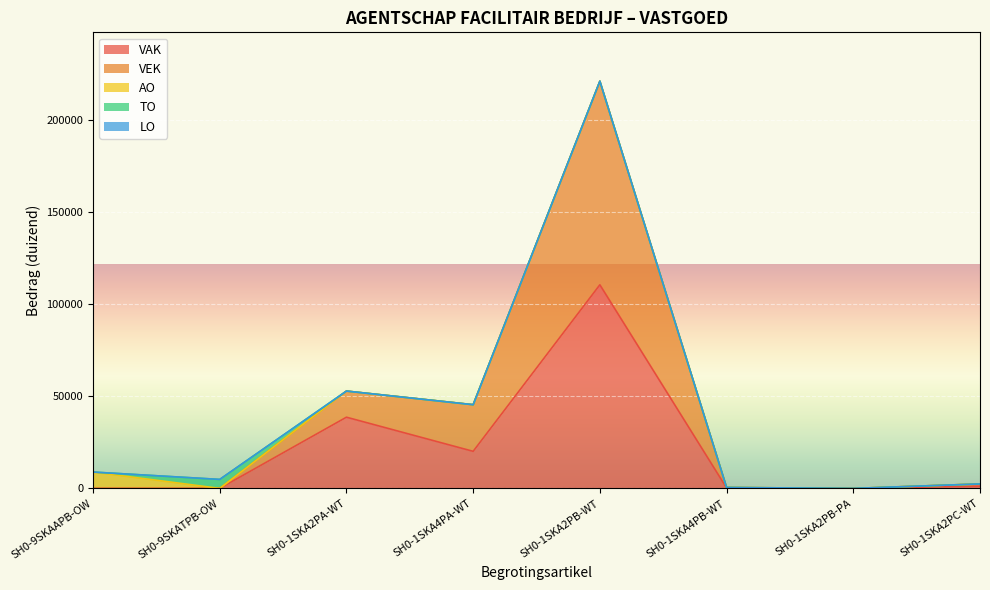

Does the chart display data point markers on the line(s)?

No